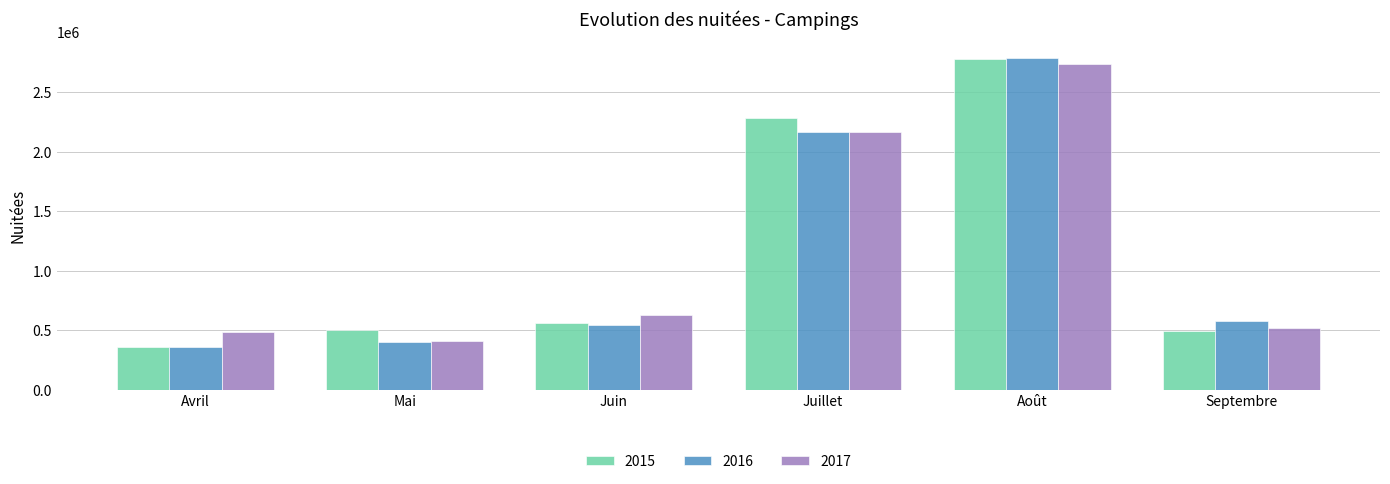

Count the number of categories in the chart.

6